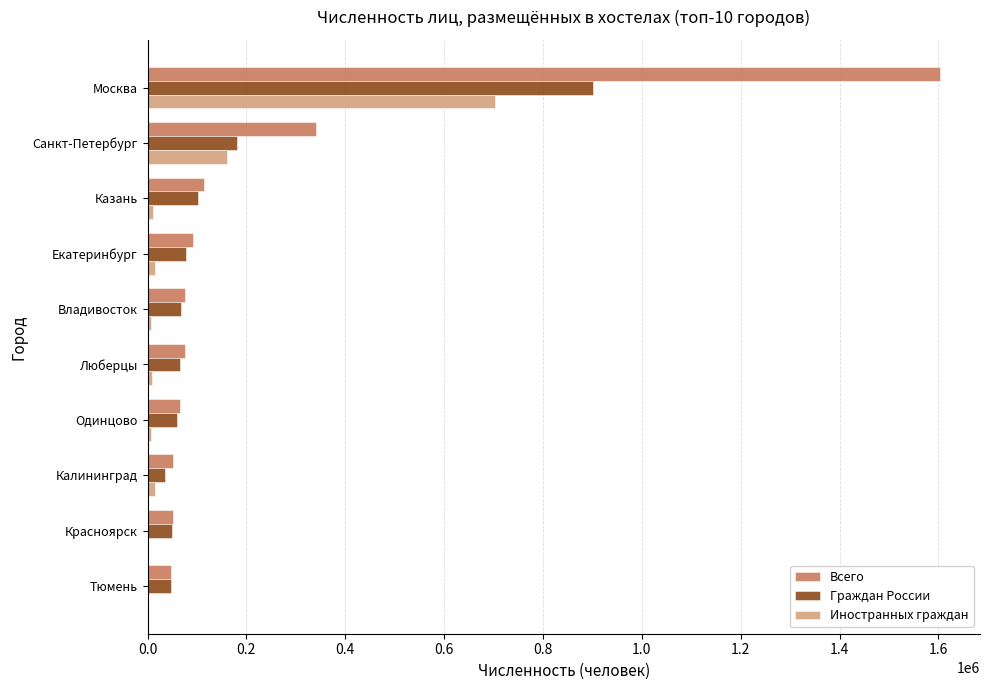

Which series changed the most between Москва and Казань?

Всего